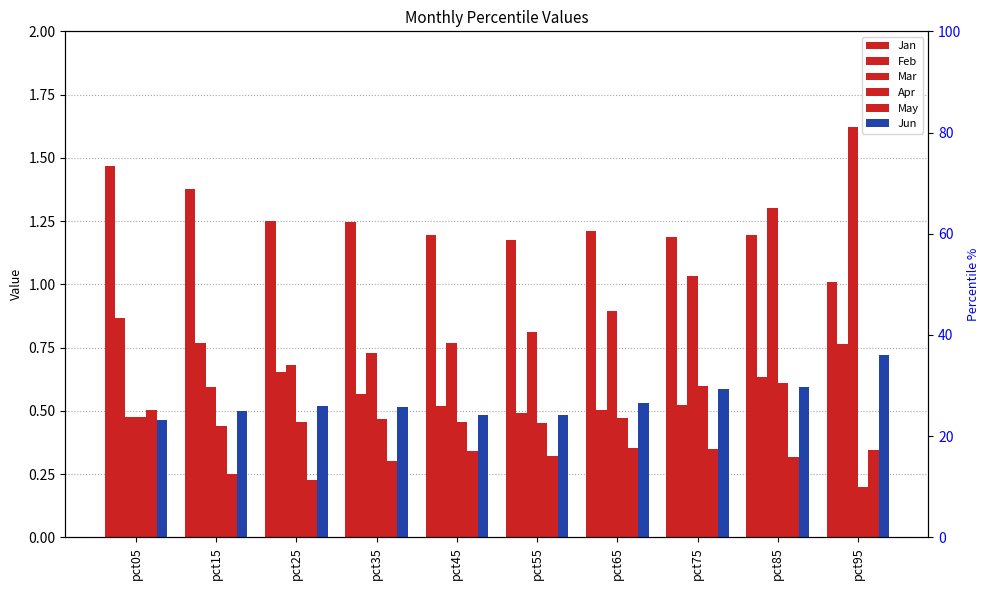

Reading left to right, list all the values displayed in this chart.

Jan: pct05=1.5	pct15=1.4	pct25=1.3	pct35=1.2	pct45=1.2	pct55=1.2	pct65=1.2	pct75=1.2	pct85=1.2	pct95=1.0
Feb: pct05=0.9	pct15=0.8	pct25=0.7	pct35=0.6	pct45=0.5	pct55=0.5	pct65=0.5	pct75=0.5	pct85=0.6	pct95=0.8
Mar: pct05=0.5	pct15=0.6	pct25=0.7	pct35=0.7	pct45=0.8	pct55=0.8	pct65=0.9	pct75=1.0	pct85=1.3	pct95=1.6
Apr: pct05=0.5	pct15=0.4	pct25=0.5	pct35=0.5	pct45=0.5	pct55=0.5	pct65=0.5	pct75=0.6	pct85=0.6	pct95=0.2
May: pct05=0.5	pct15=0.2	pct25=0.2	pct35=0.3	pct45=0.3	pct55=0.3	pct65=0.4	pct75=0.3	pct85=0.3	pct95=0.3
Jun: pct05=0.5	pct15=0.5	pct25=0.5	pct35=0.5	pct45=0.5	pct55=0.5	pct65=0.5	pct75=0.6	pct85=0.6	pct95=0.7